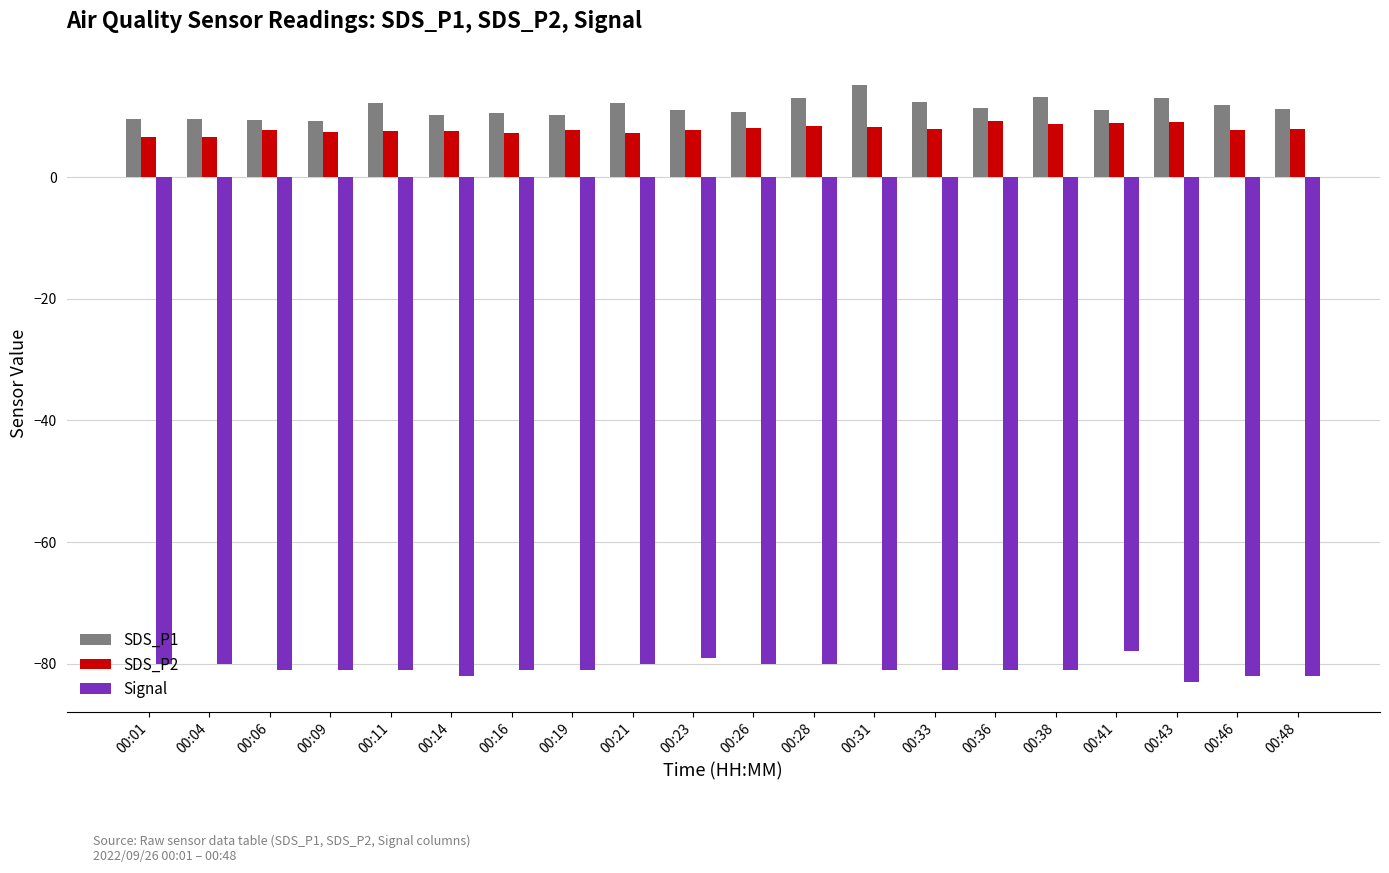

Which label corresponds to the largest value in the chart?

00:31